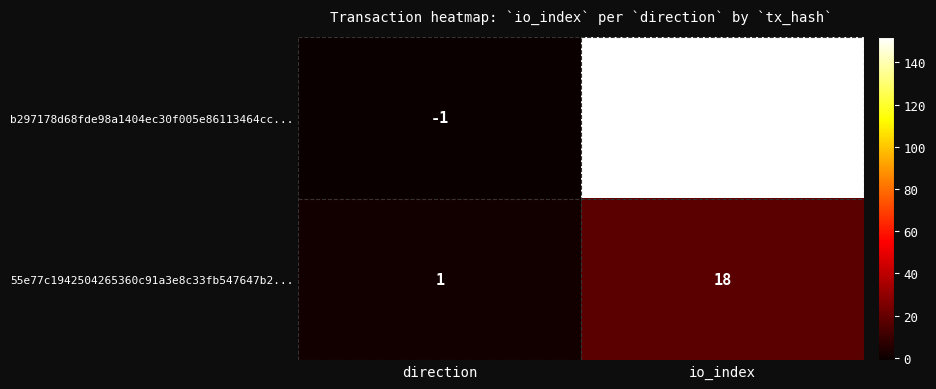

Which series has the widest spread of values?

b297178d68fde98a1404ec30f005e86113464cc...